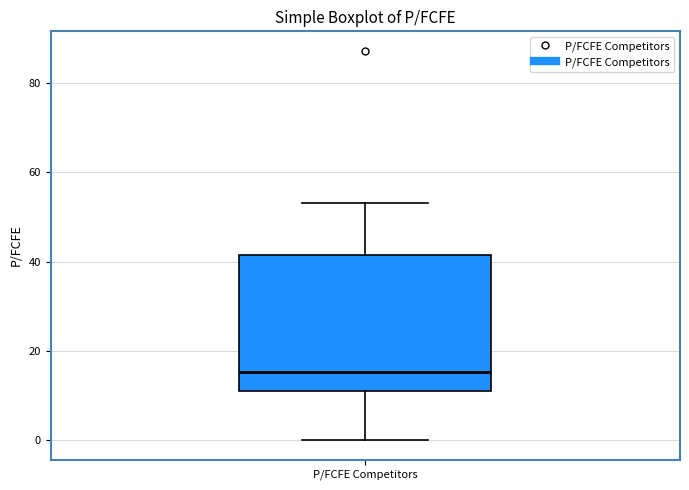

Where is the lower edge of the box for P/FCFE Competitors on the y-axis? The values are not printed on the chart, so give them approximately, as read against the axis.

10